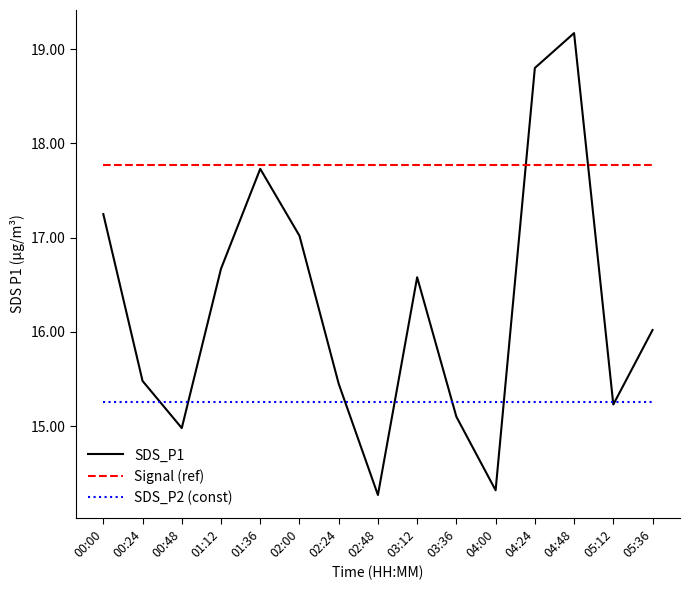

Between 01:12 and 01:36, which series saw the biggest shift?

SDS_P1